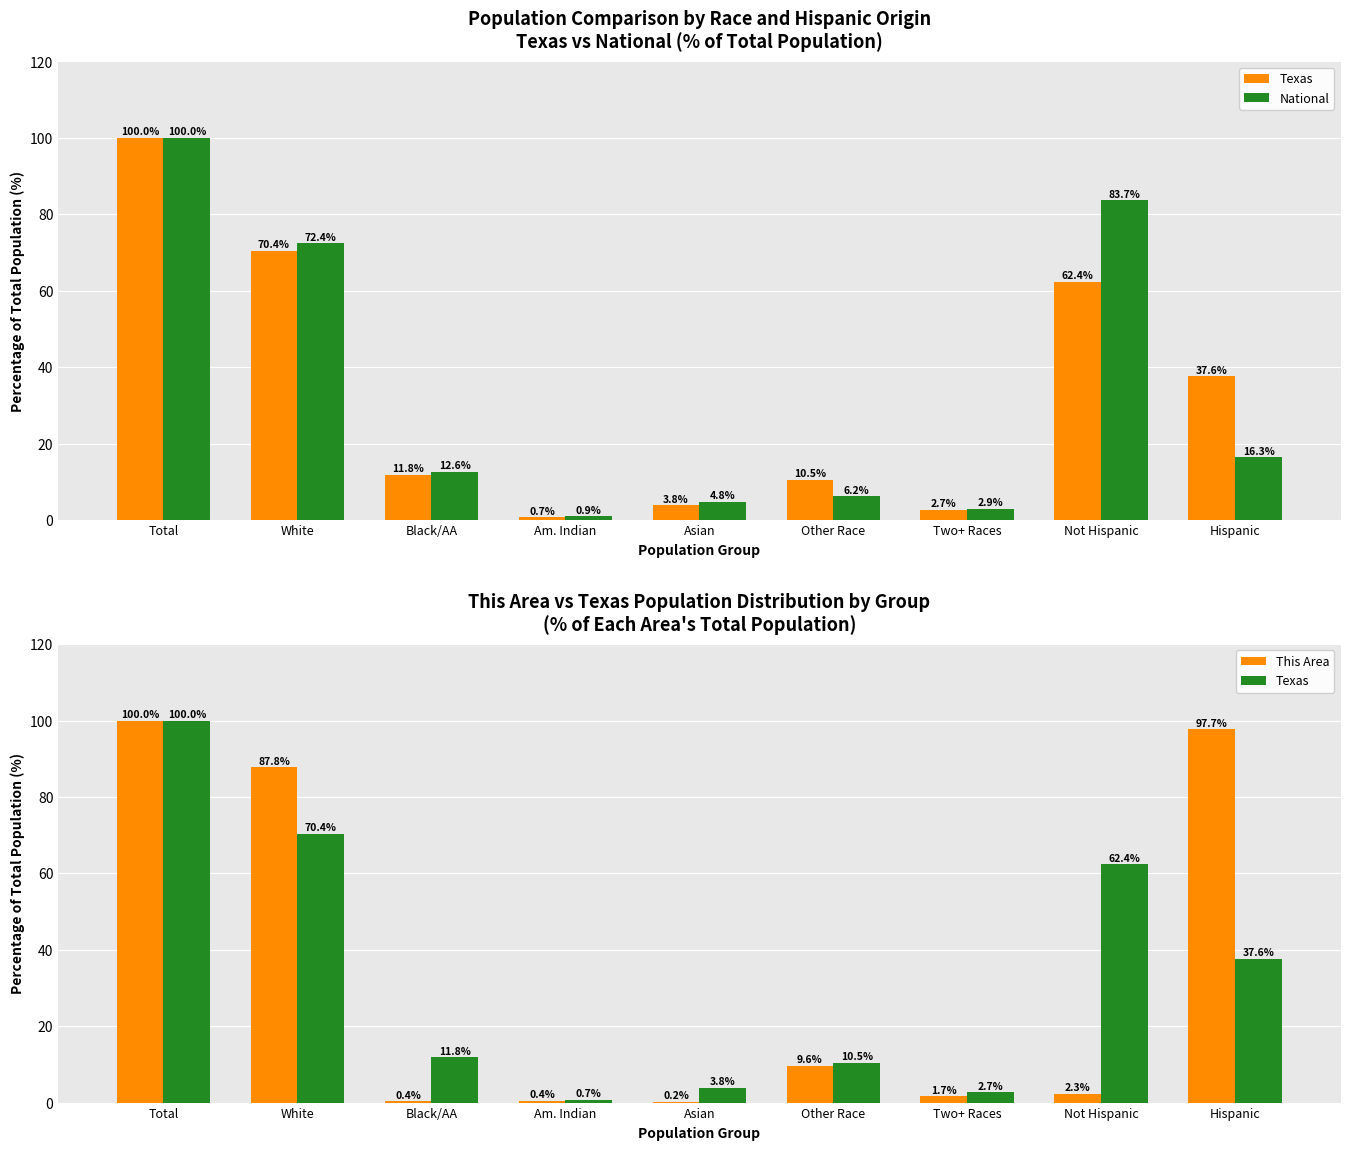

What is the label of the 7th bar from the right?

Black/AA